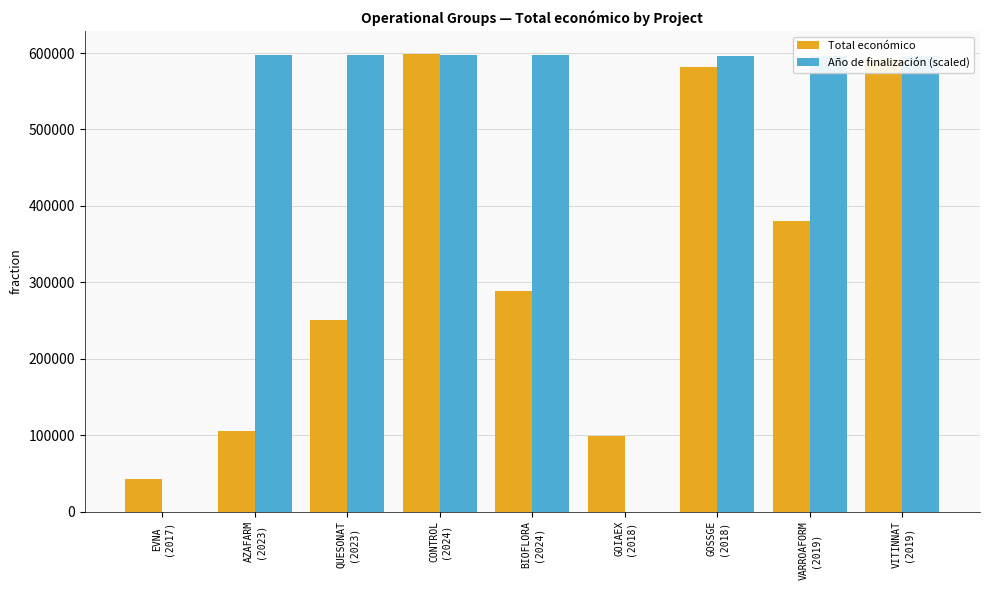

What is the sum of all Total económico values?

2937005.0